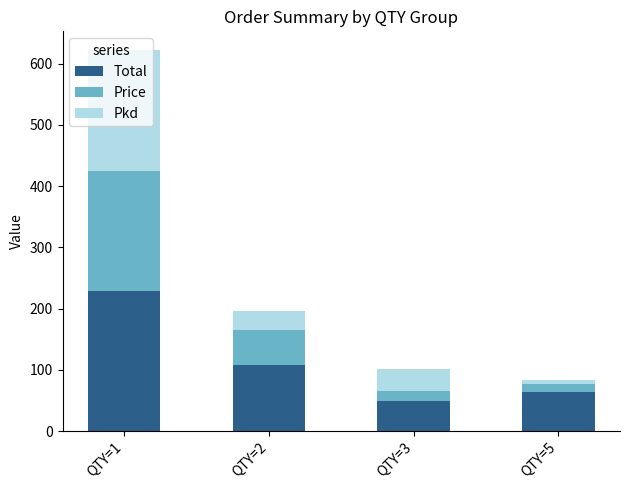

At which label does Total reach its minimum?

QTY=3